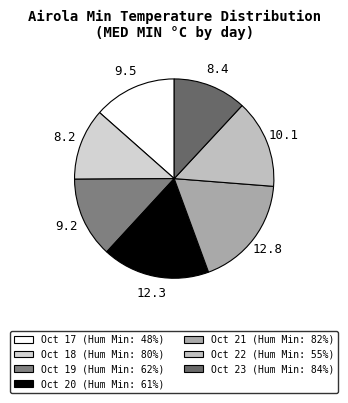

Does any single category account for the majority?

No